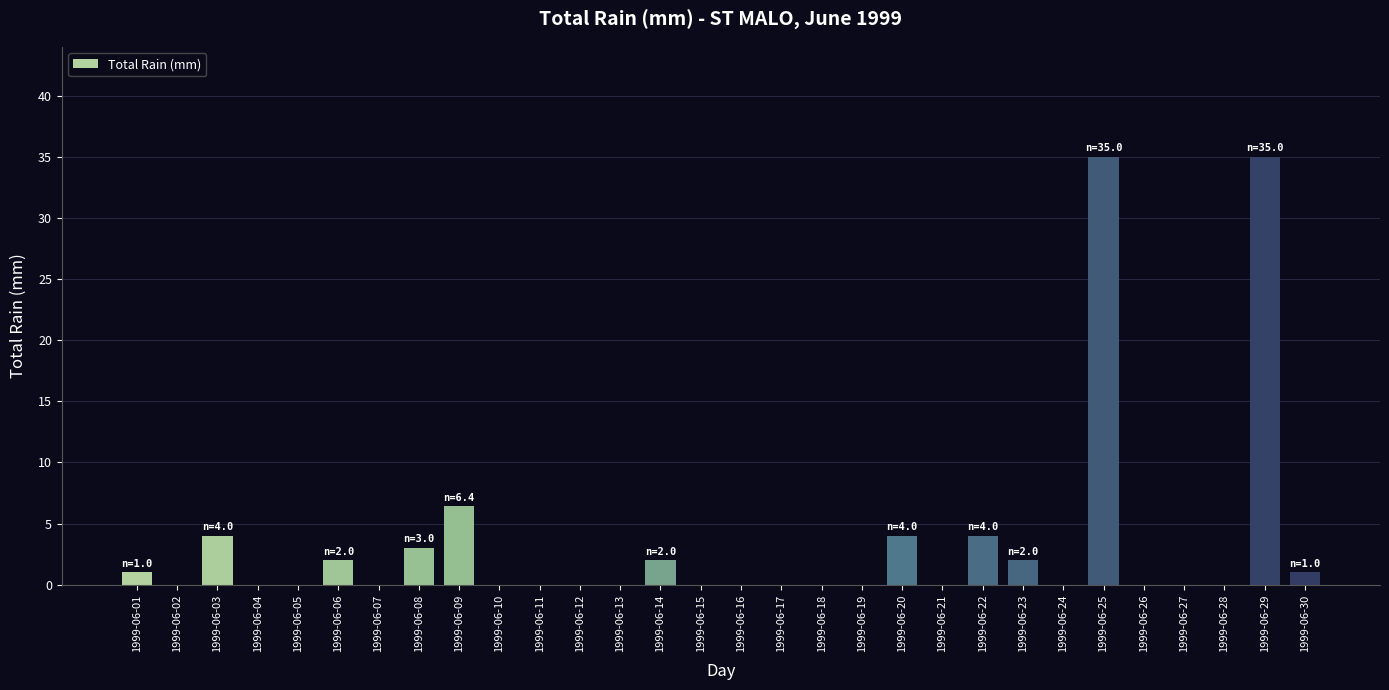

Are the bars horizontal?

No